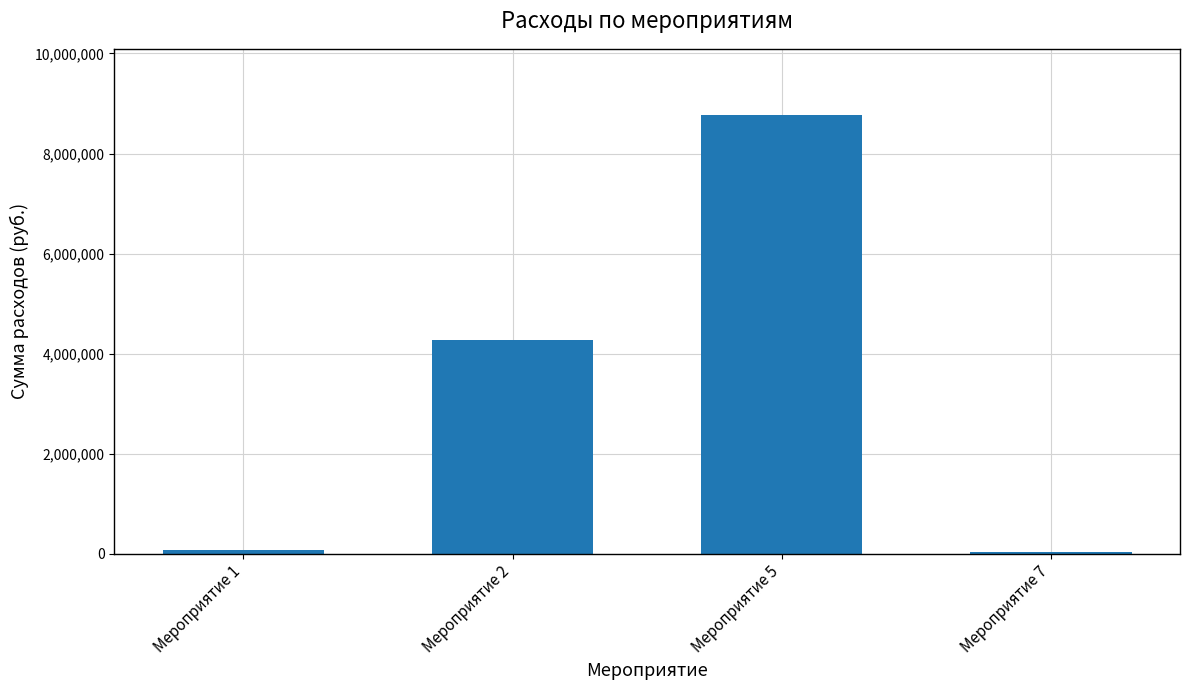

What value does the data have at Мероприятие 7?

40827.5